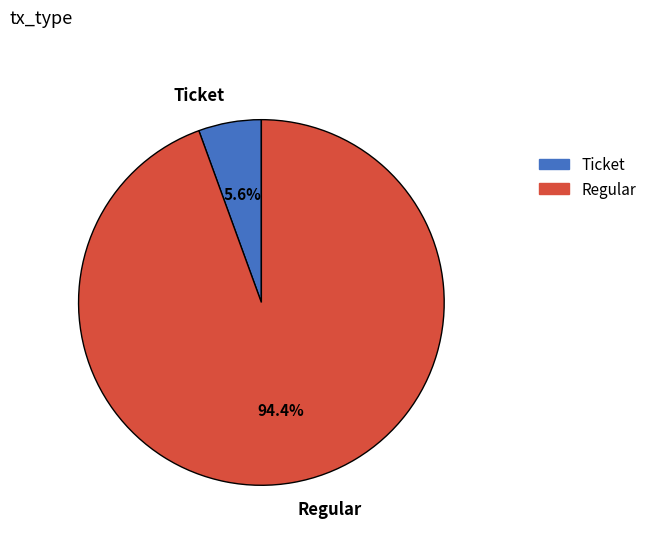

How many segments does this pie chart have?

2